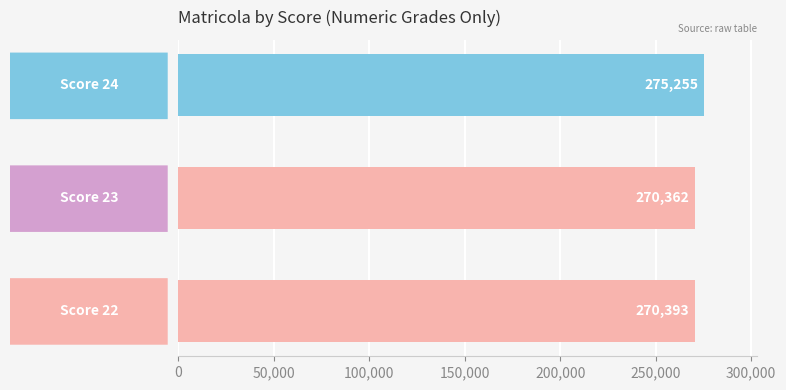

What is the greatest value displayed?

275255